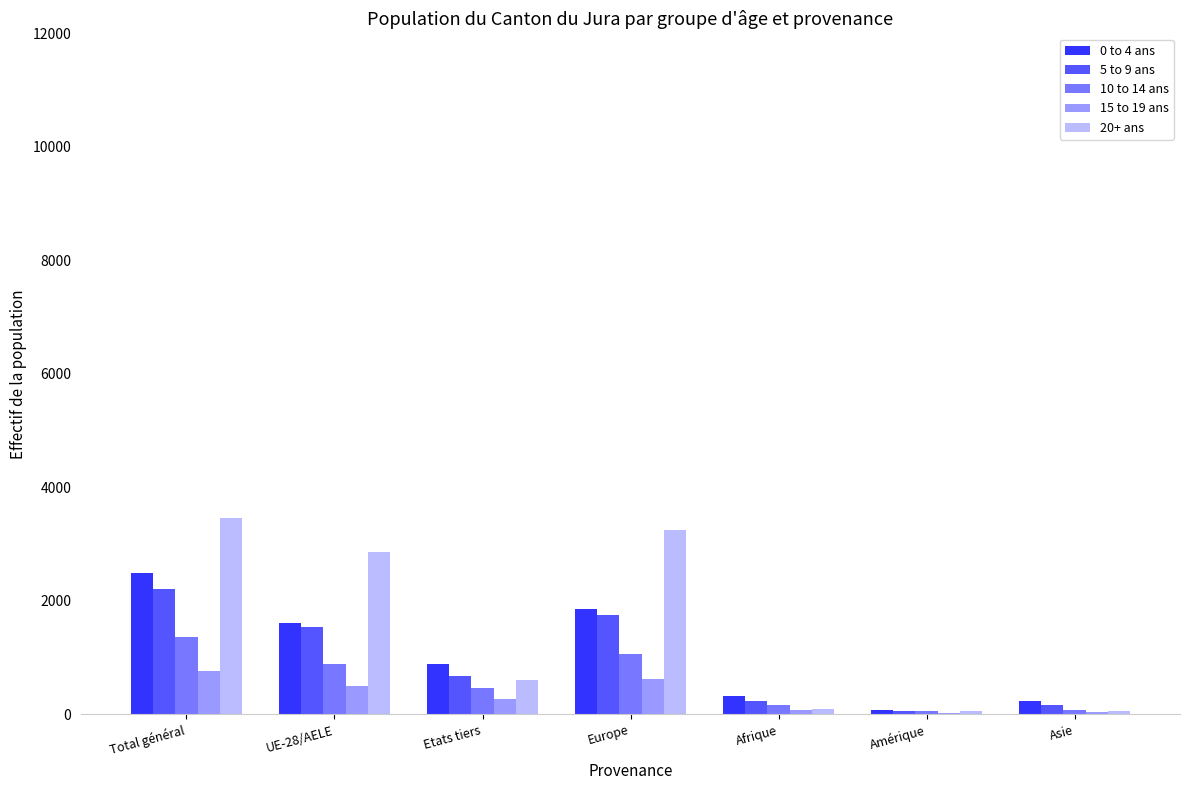

What is the maximum value for 5 to 9 ans?

2216